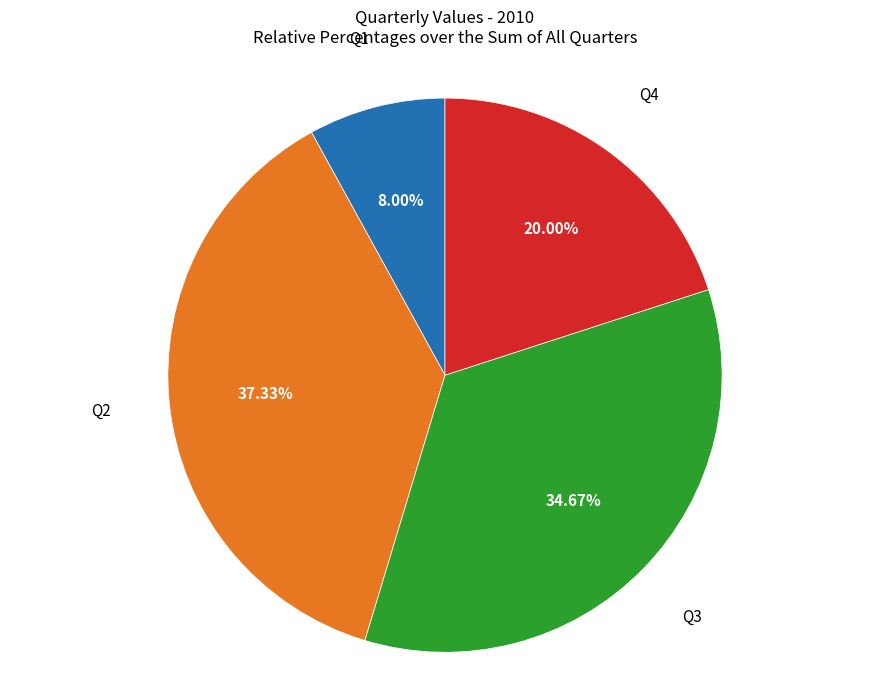

Is there any slice that represents more than half of the pie?

No